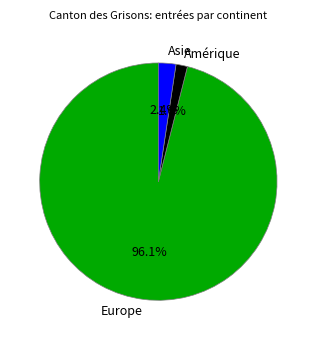

Which category has the smallest portion of the pie?

Amérique